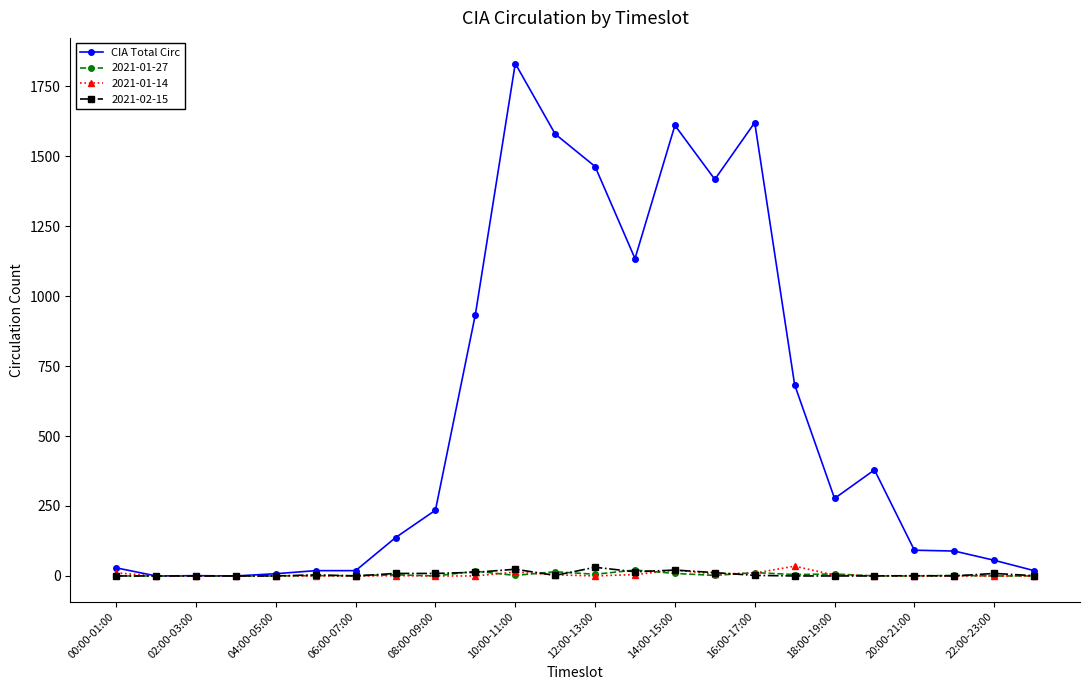

At how many categories does at least one series exceed 522?

9